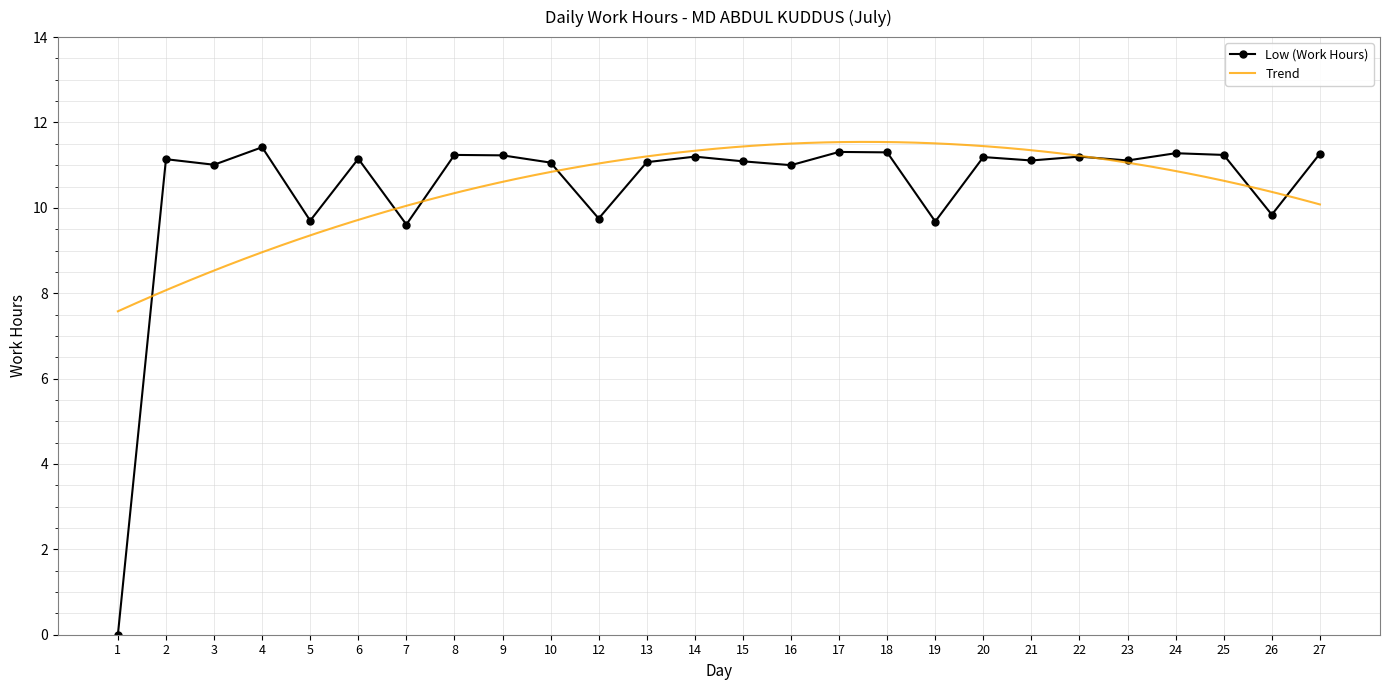

Reading left to right, transcribe all the data shown in this chart.

1=0.0	2=11.1	3=11.0	4=11.4	5=9.7	6=11.2	7=9.6	8=11.2	9=11.2	10=11.1	12=9.8	13=11.1	14=11.2	15=11.1	16=11.0	17=11.3	18=11.3	19=9.7	20=11.2	21=11.1	22=11.2	23=11.1	24=11.3	25=11.2	26=9.8	27=11.3